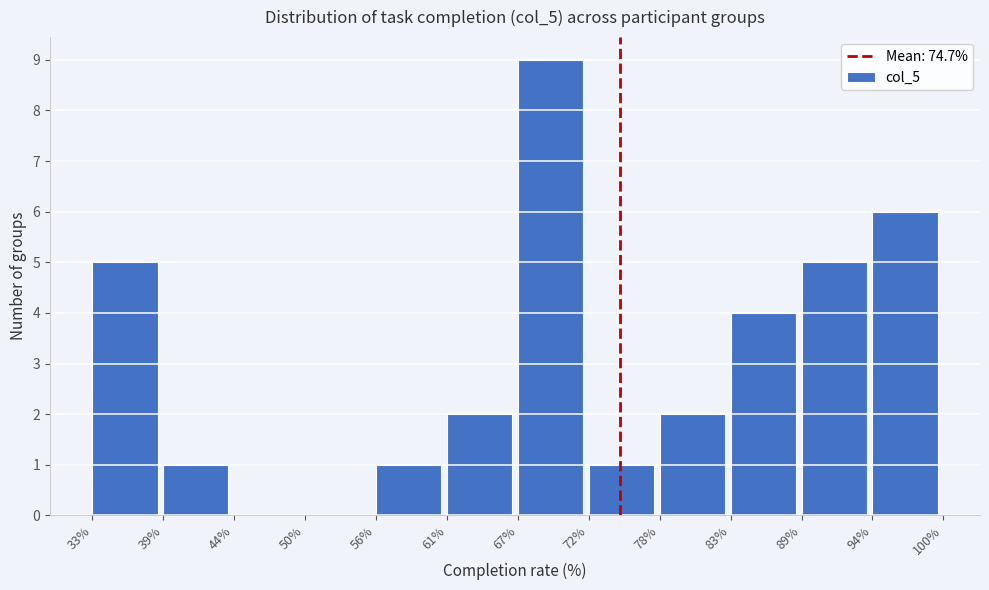

How tall is the bar that spans 67% to 72% on the x-axis? The values are not printed on the chart, so give them approximately, as read against the axis.

9